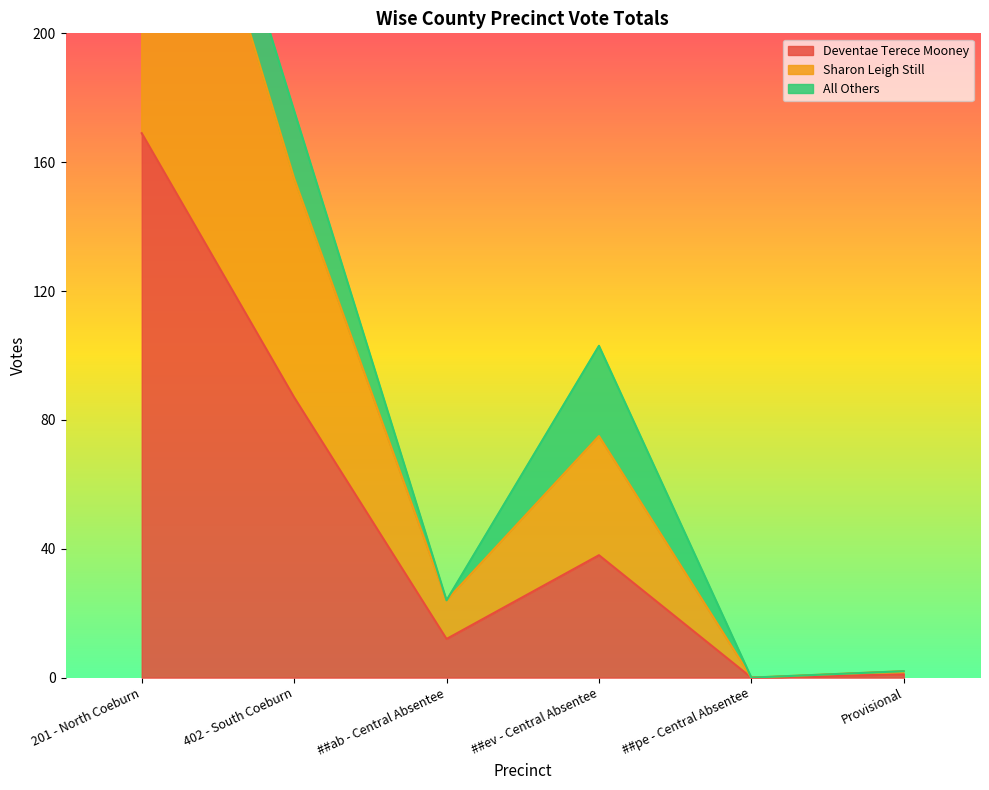

What is the approximate value of Sharon Leigh Still at ##ab - Central Absentee, to the nearest 5?

25